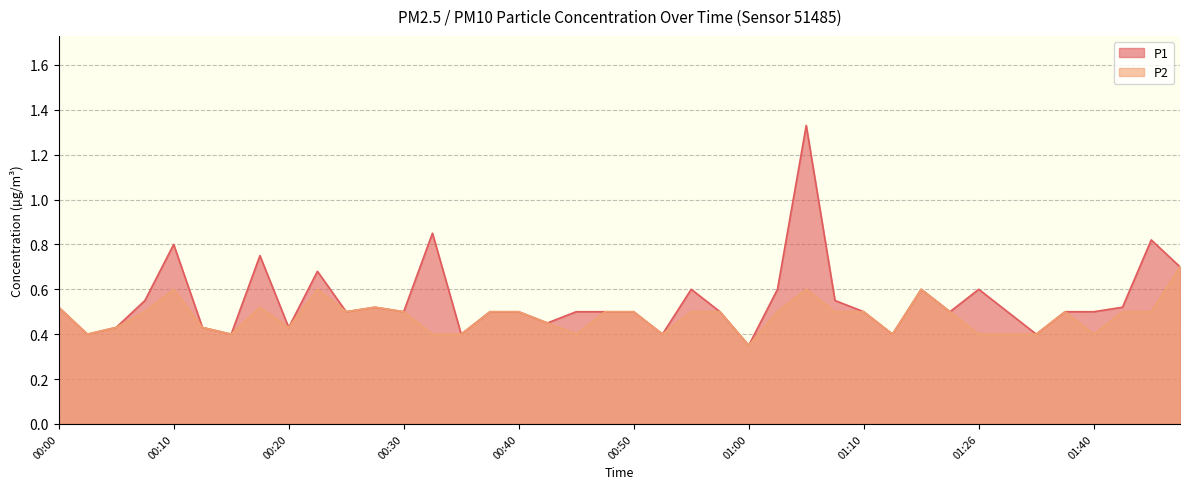

How many lines are shown in the chart?

2